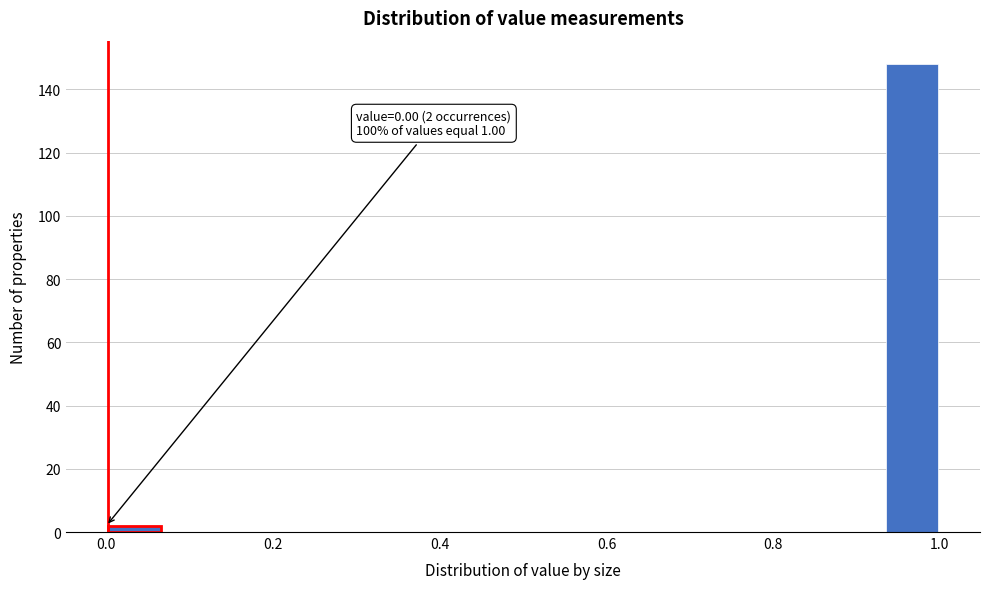

Around what value on the x-axis is the tallest bar? Give the approximate position of its centre, as read against the axis.

0.96